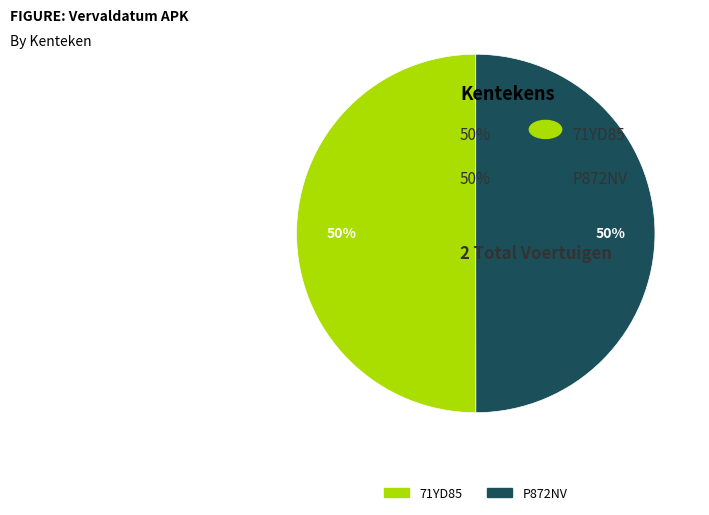

The P872NV slice represents 50% of the pie. True or false?

True